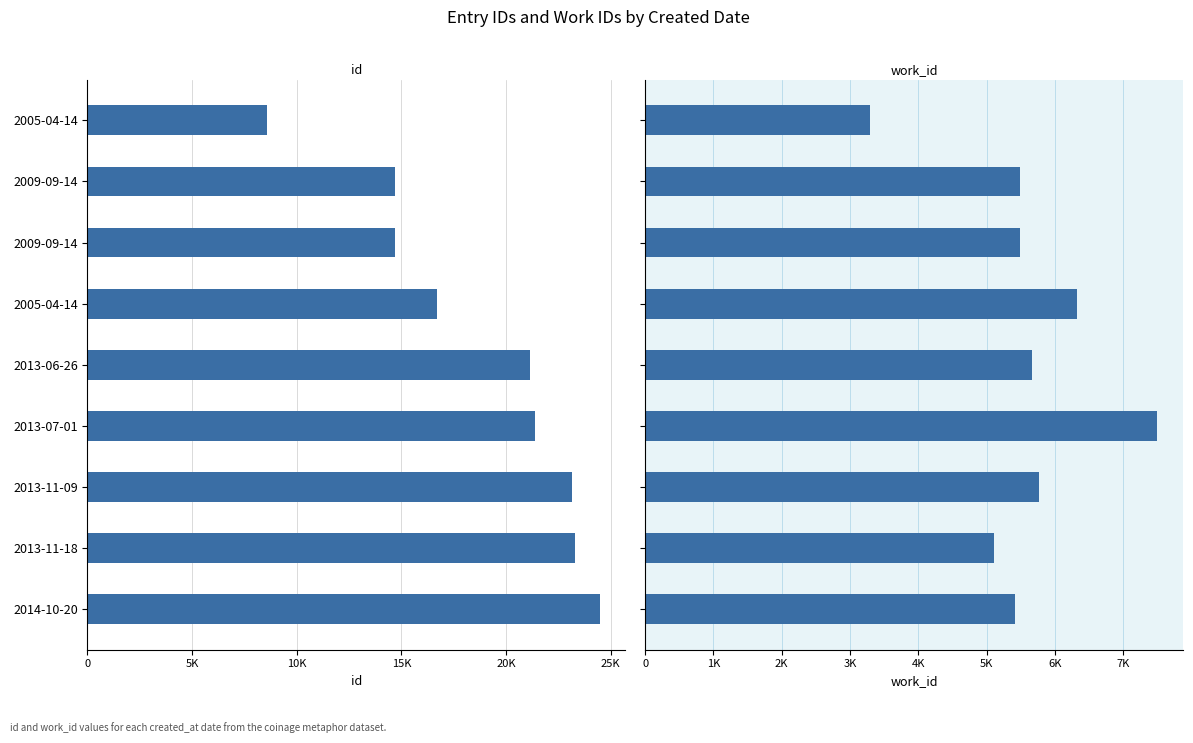

List the series in order of their overall mean, lowest first.

work_id, id